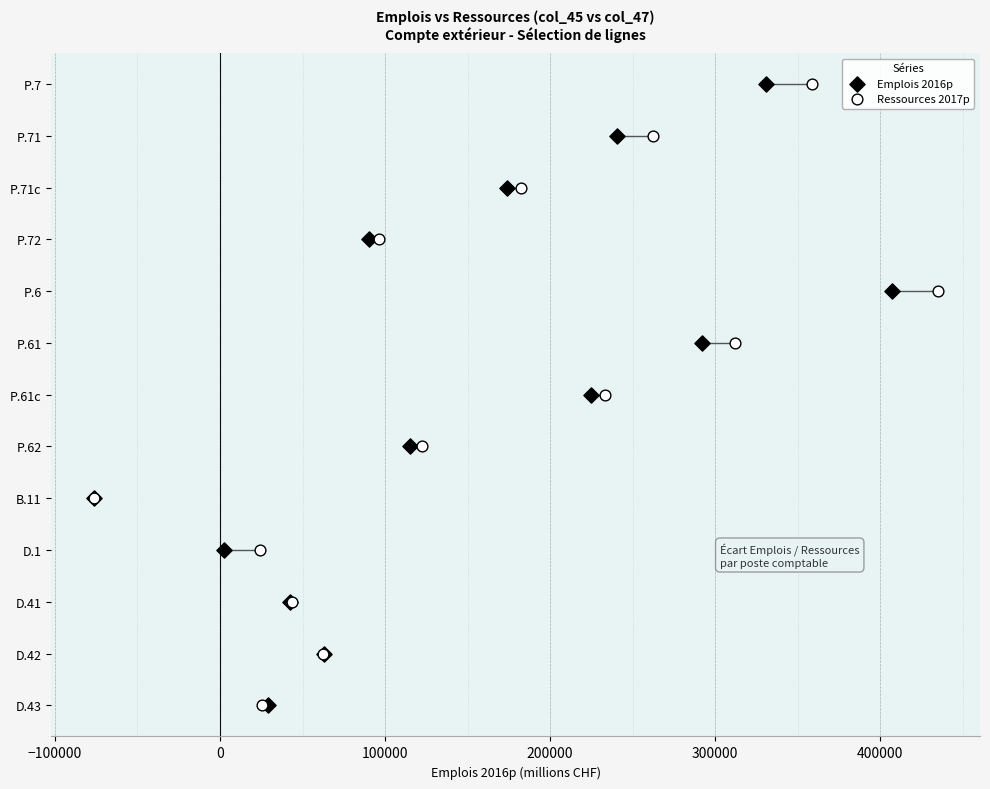

What are all the series names shown in the legend?

Emplois 2016p, Ressources 2017p